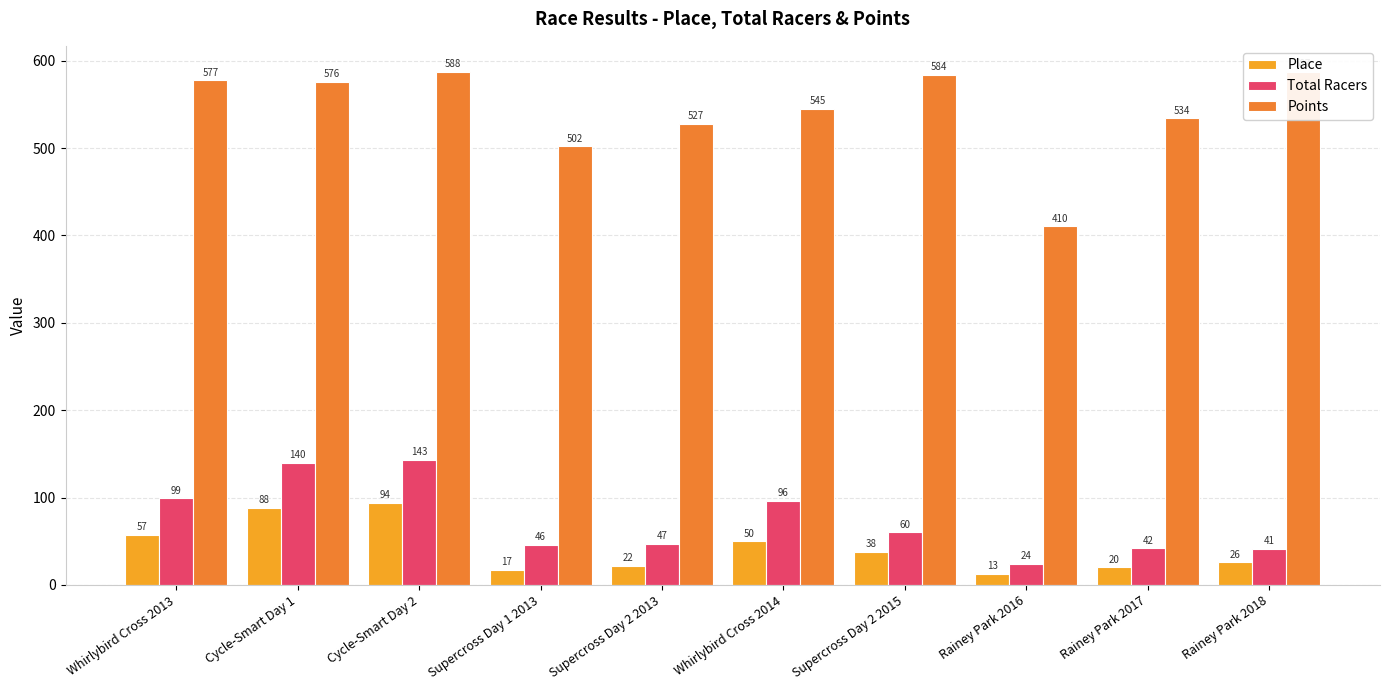

Count the number of categories in the chart.

10